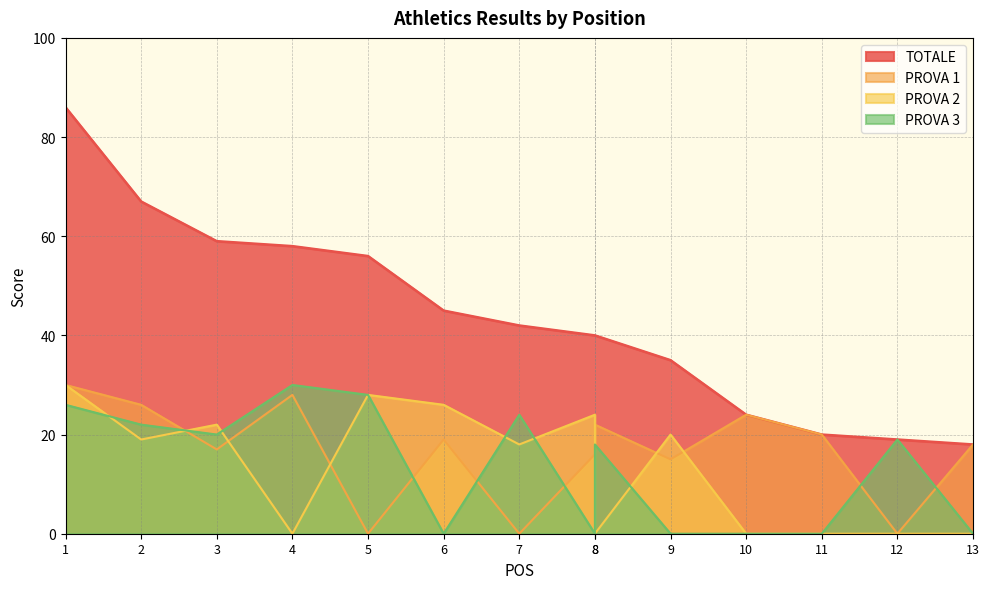

How many data points in PROVA 1 are less than 19?

7